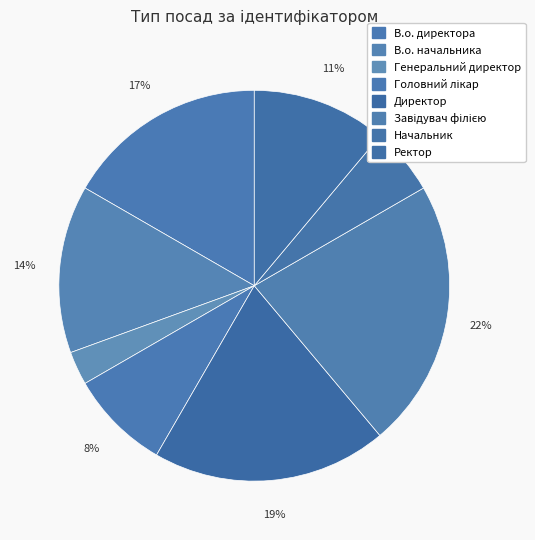

Count the number of slices in the pie.

8